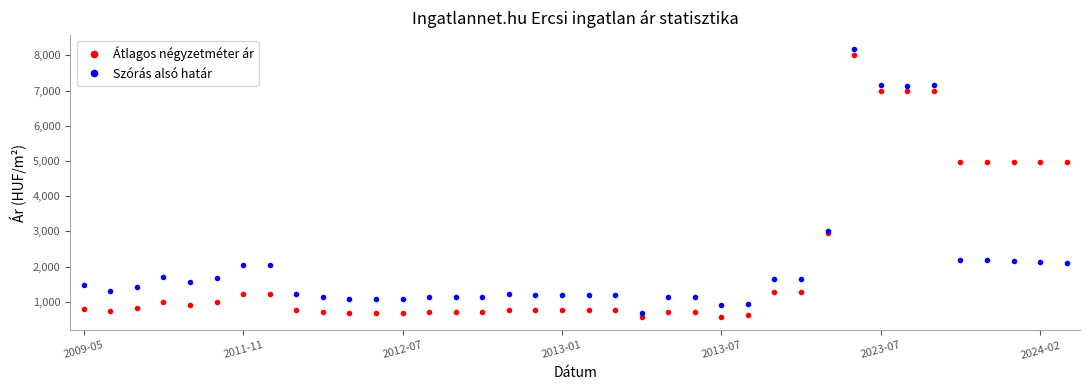

What is the value of the Átlagos négyzetméter ár point at the 12th from the left?

690